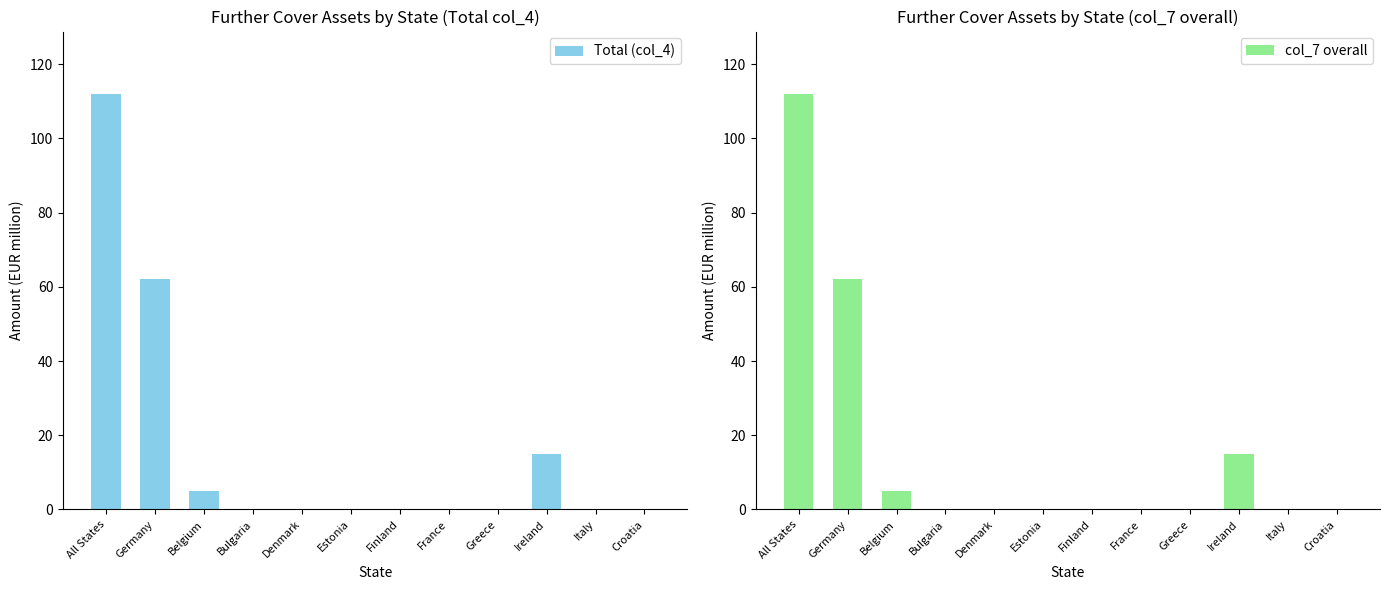

How many categories are shown in the chart?

12